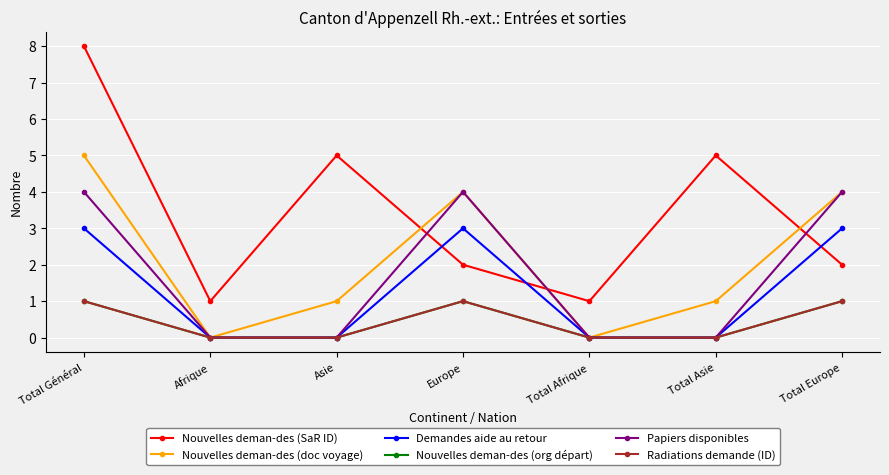

Where is the first local maximum for Demandes aide au retour?

Europe